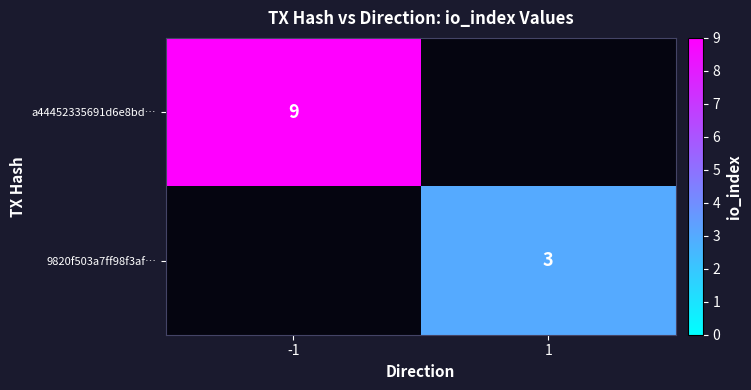

True or false: a44452335691d6e8bd… has a value of 5 at -1.

False